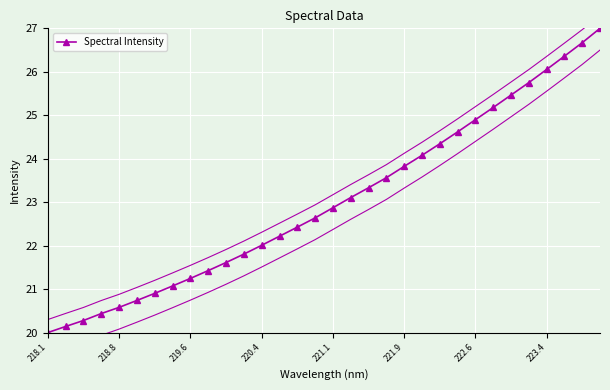

True or false: Spectral Intensity has more than 2 interior local peaks.

False